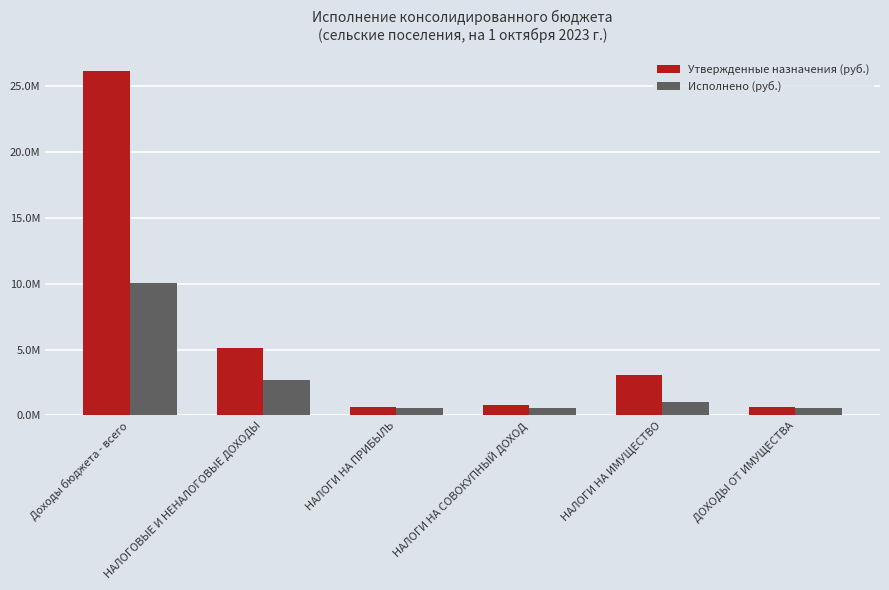

What is the value of the Утвержденные назначения (руб.) bar at the 1st from the left?

26173800.0